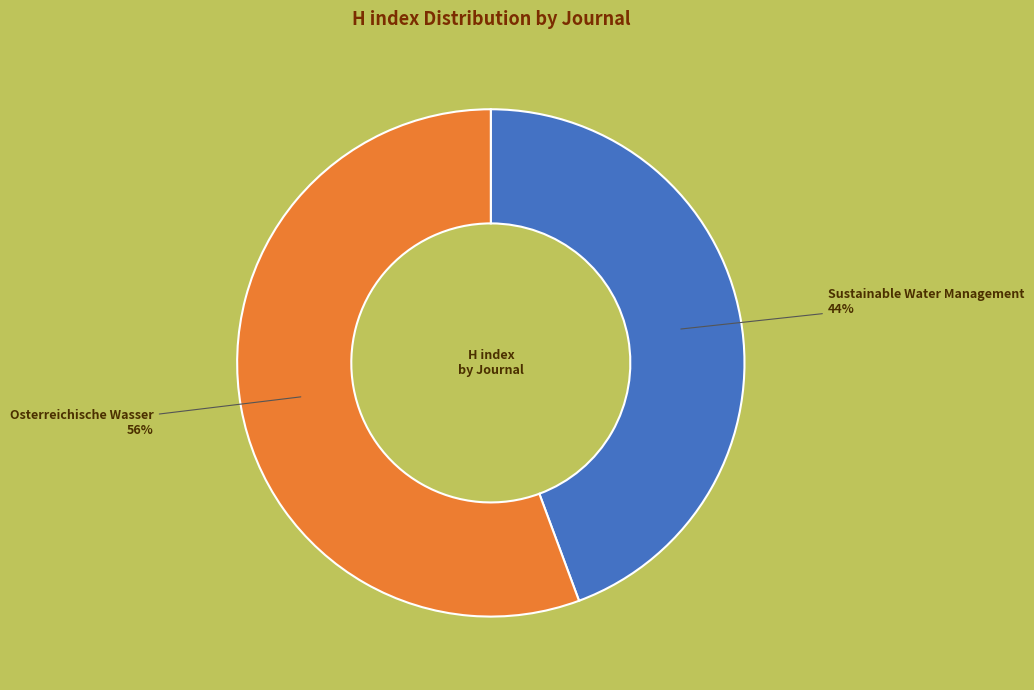

Which slice is the largest?

Osterreichische Wasser